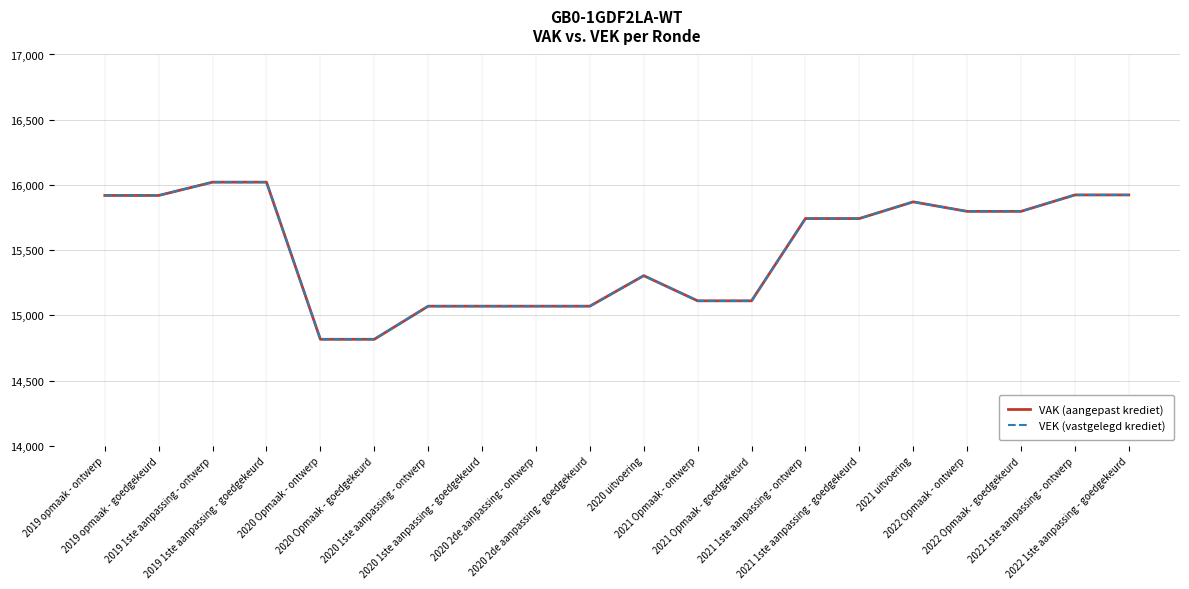

True or false: VEK (vastgelegd krediet) and VAK (aangepast krediet) intersect in this chart.

False